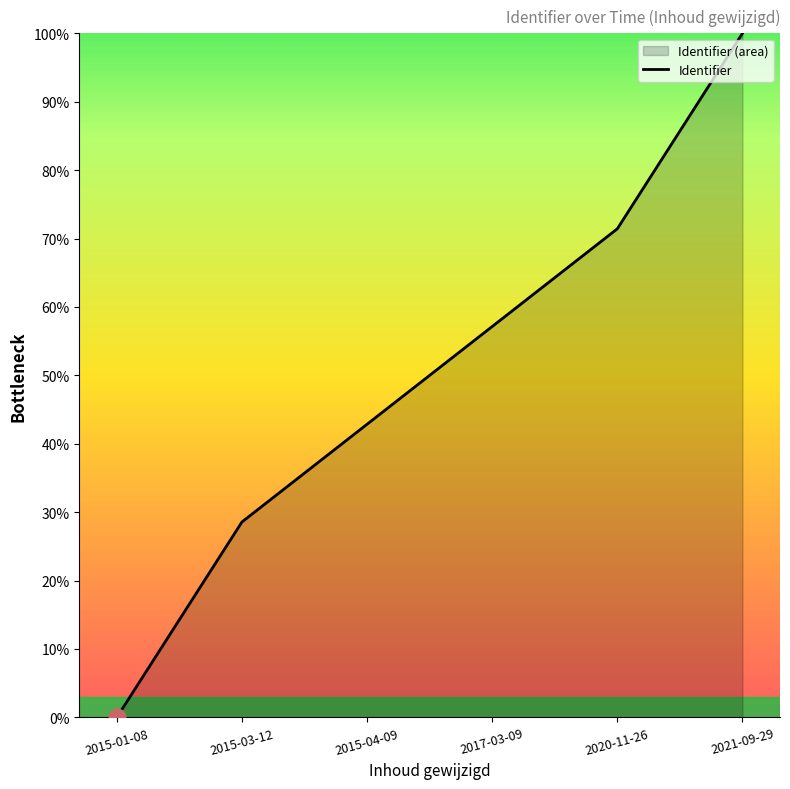

The chart shows a value of 0.0 at 2015-01-08. True or false?

True